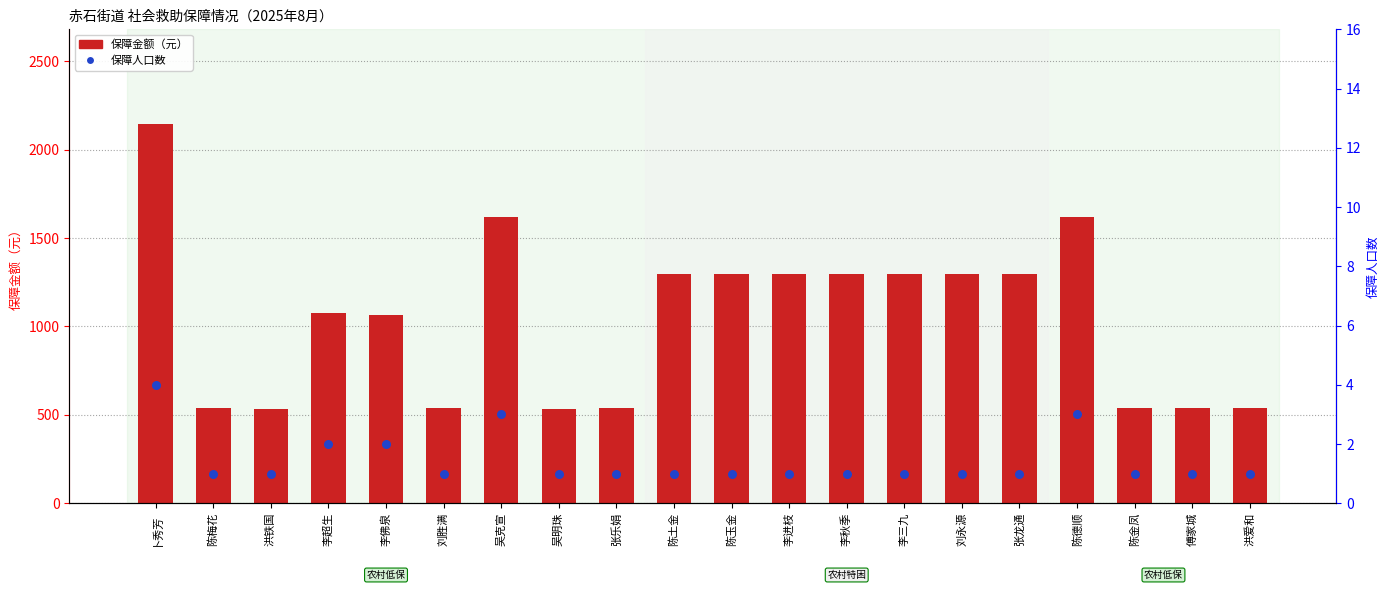

Which series has the largest total across all categories?

保障金额（元）